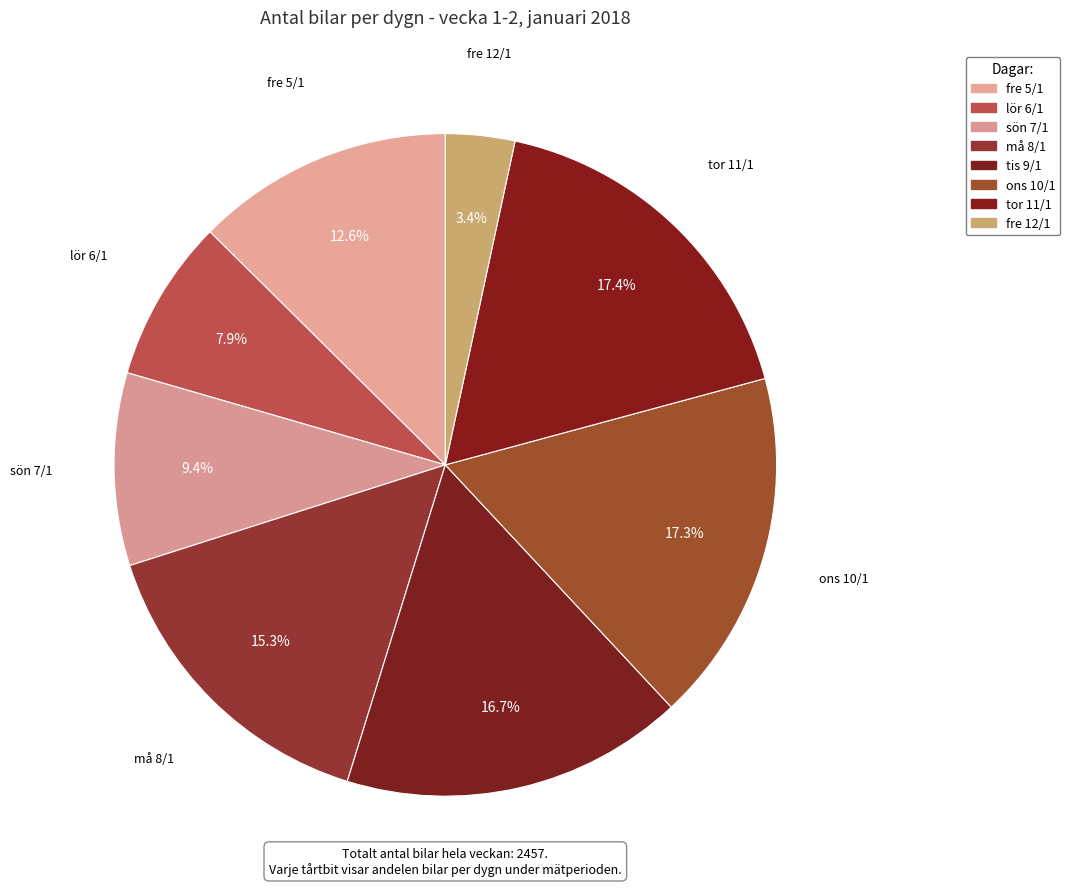

Is fre 5/1 the majority of the pie?

No